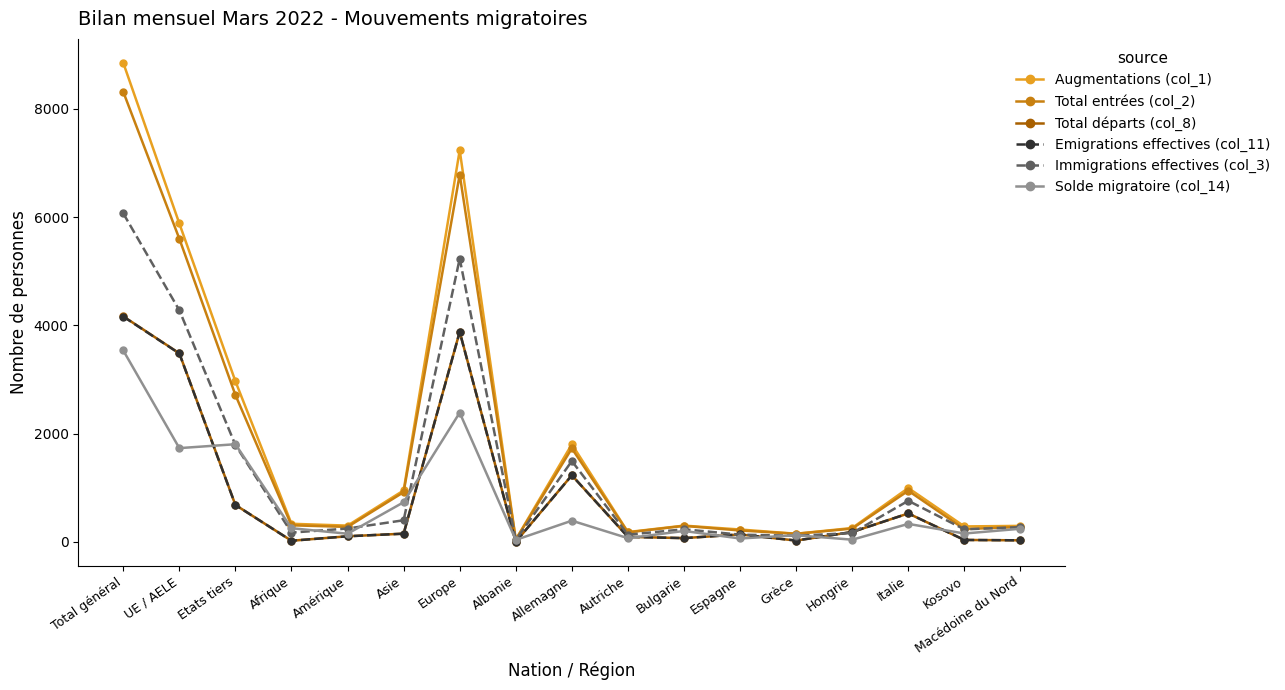

Is the value of Augmentations (col_1) at Grèce greater than the value of Total entrées (col_2) at Italie?

No